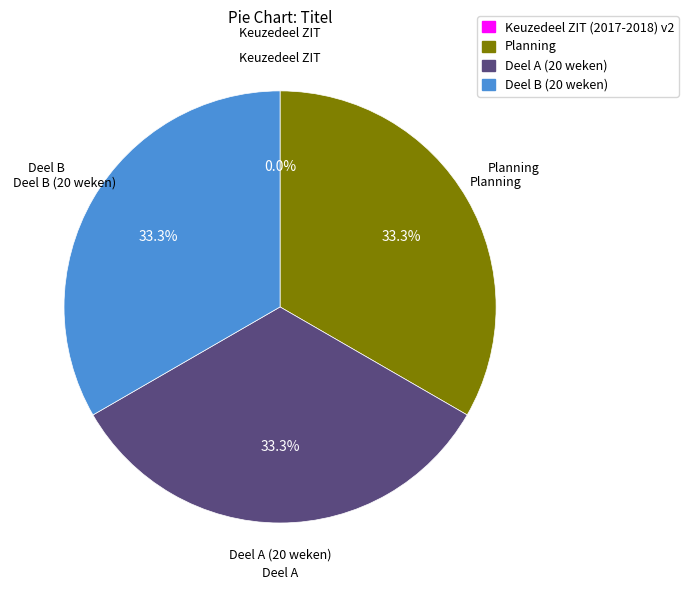

To the nearest percent, what is the difference between the largest and smallest slice percentages?

33%